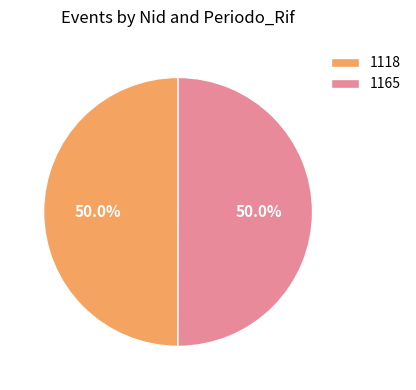

Approximately how many times larger is the value at 1118 compared to 1165?

1.0